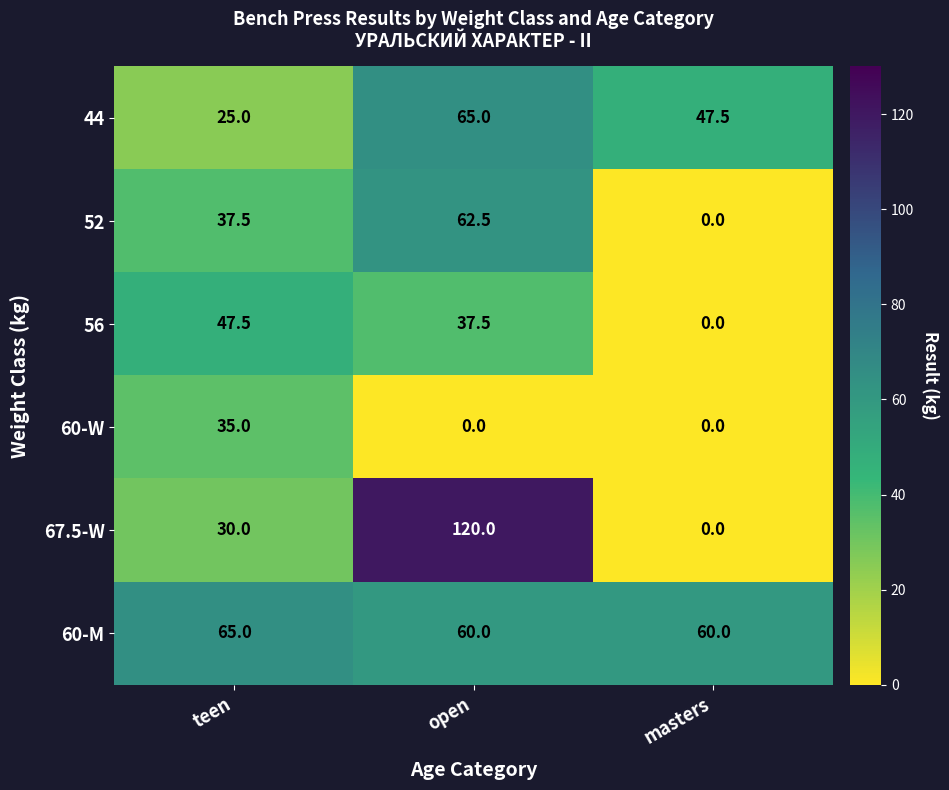

What is the difference between the maximum and minimum values in the 60-M series?

5.0